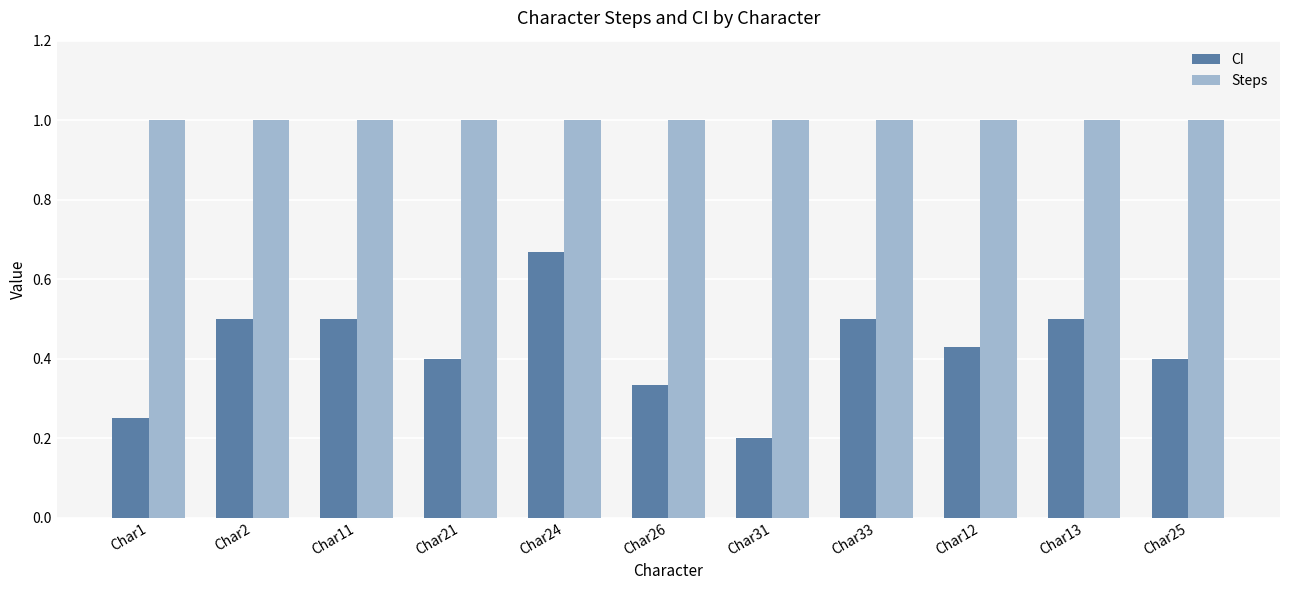

What is the label of the 8th bar from the left?

Char33